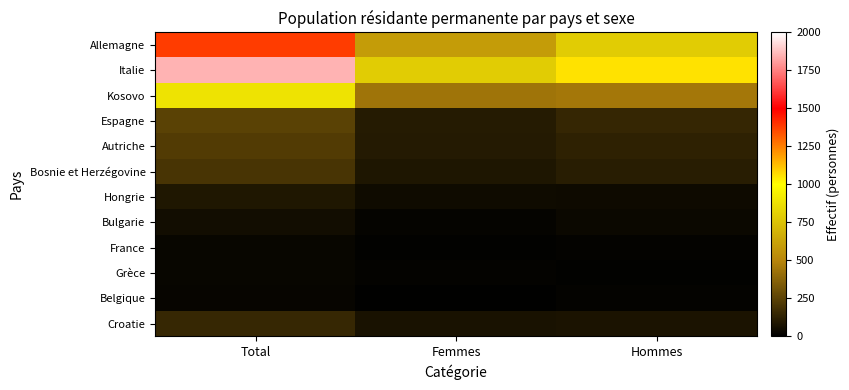

At which category is the sum across all series the highest?

Total